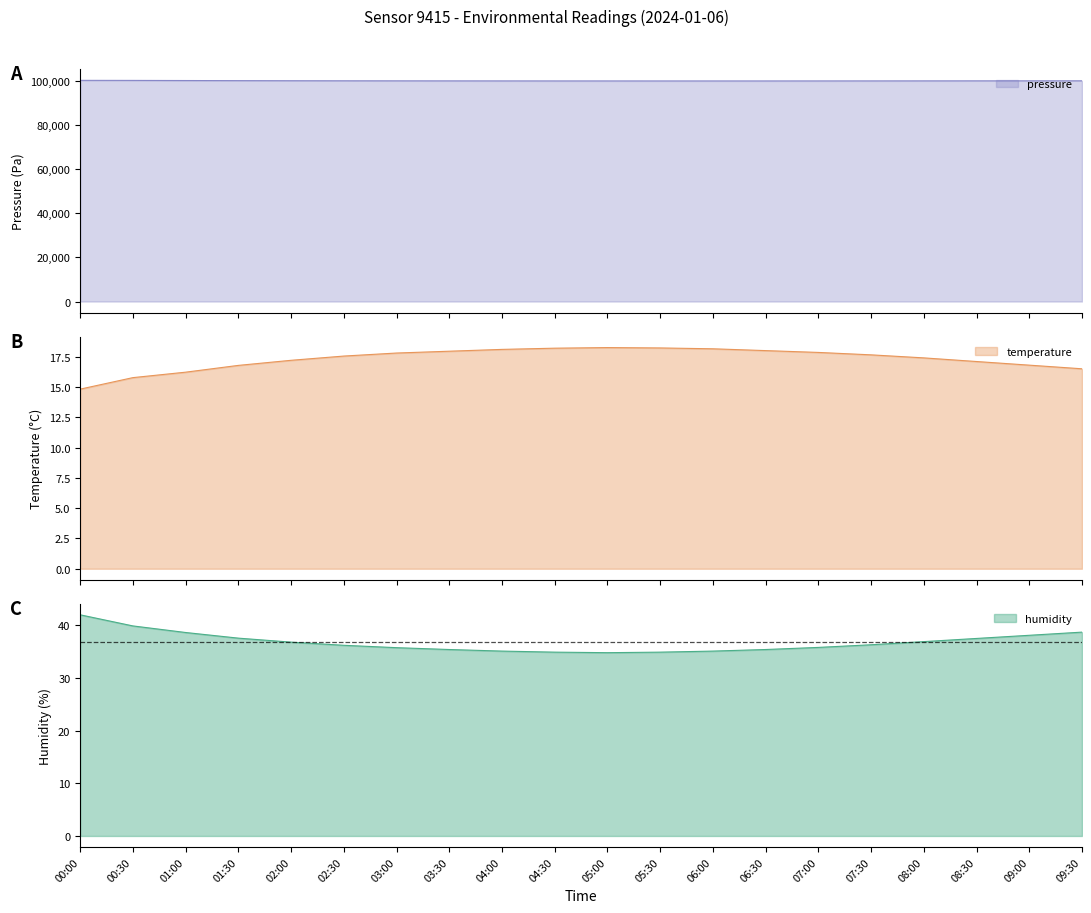

Which has a higher value, 01:30 or 02:30?

01:30